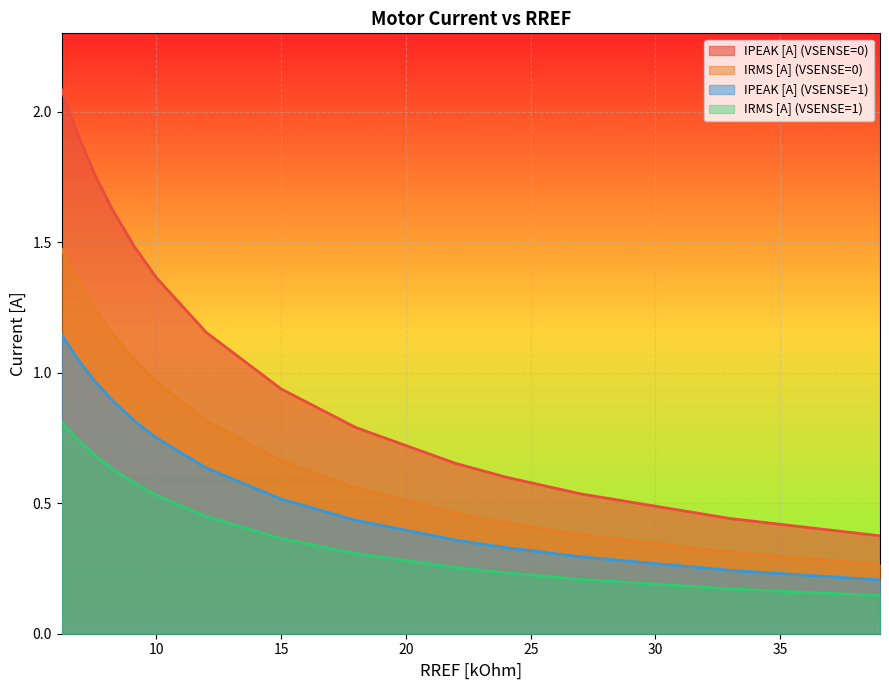

True or false: IRMS [A] (VSENSE=1) and IPEAK [A] (VSENSE=0) cross at least once.

False